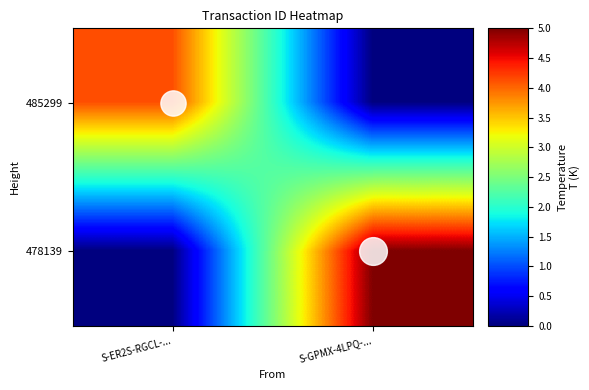

Between S-GPMX-4LPQ-... and S-ER2S-RGCL-..., which is larger?

S-ER2S-RGCL-...